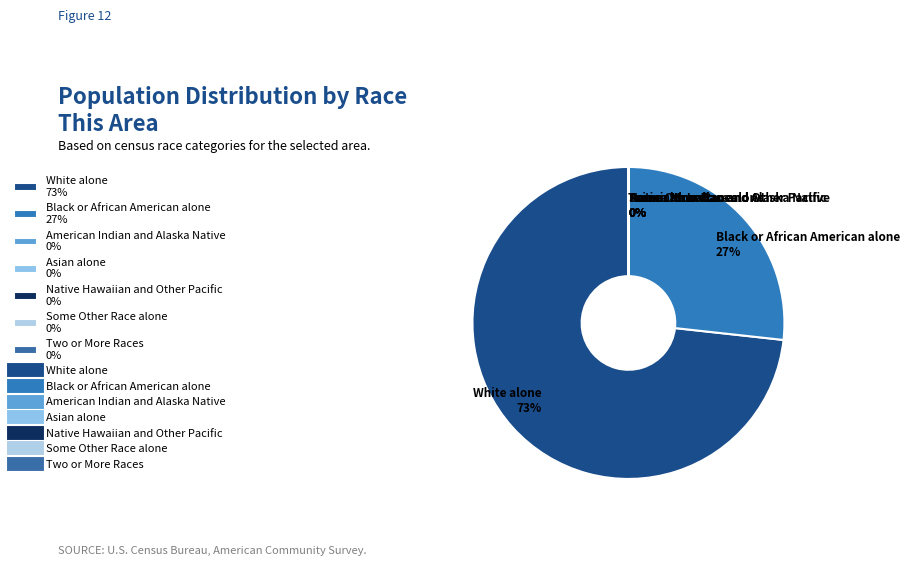

To the nearest percent, what portion does Black or African American alone 27% represent?

27%